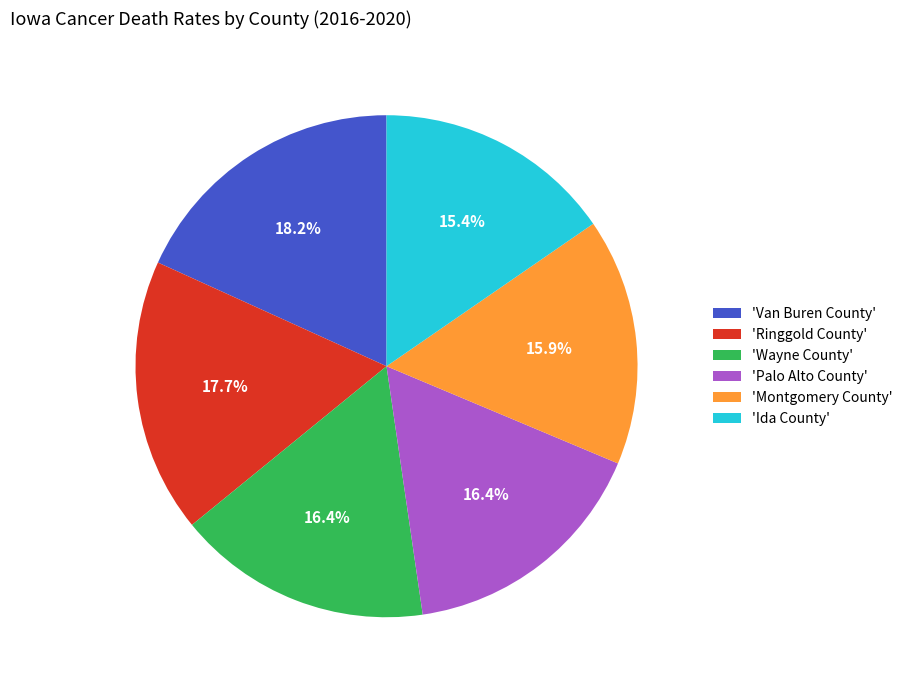

To the nearest percent, what is the average slice percentage?

17%